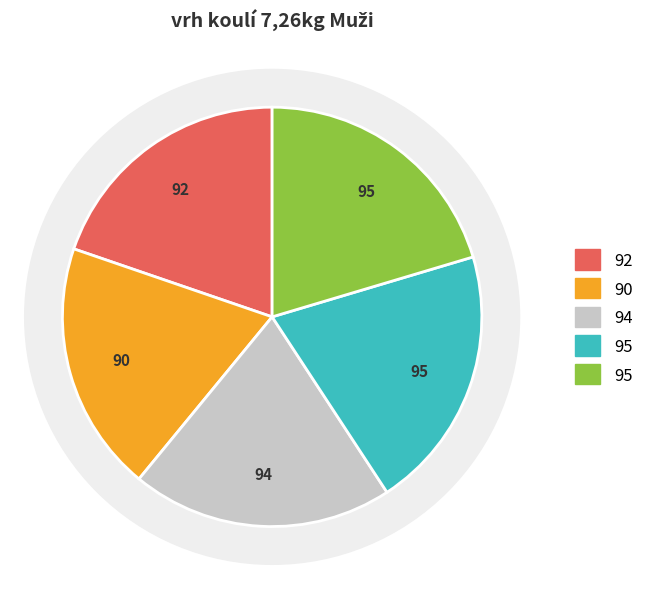

To the nearest percent, what is the average slice percentage?

20%